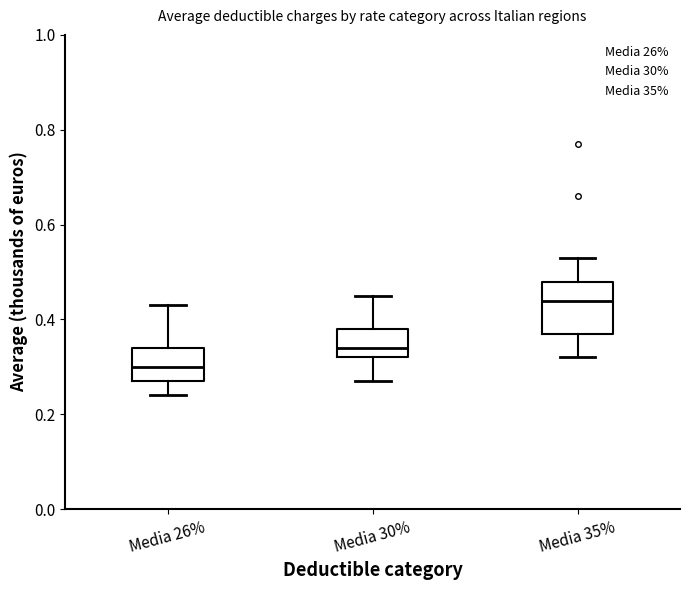

Reading left to right, transcribe this box plot: for each box, give where its median line is, the range the box spans, and where its two whiskers end, as read against the y-axis. The values are not printed on the chart, so give them approximately, as read against the axis.

Media 26%: median 0.30, box 0.28 to 0.34, whiskers 0.24 to 0.44
Media 30%: median 0.34, box 0.32 to 0.38, whiskers 0.28 to 0.46
Media 35%: median 0.44, box 0.38 to 0.48, whiskers 0.32 to 0.54